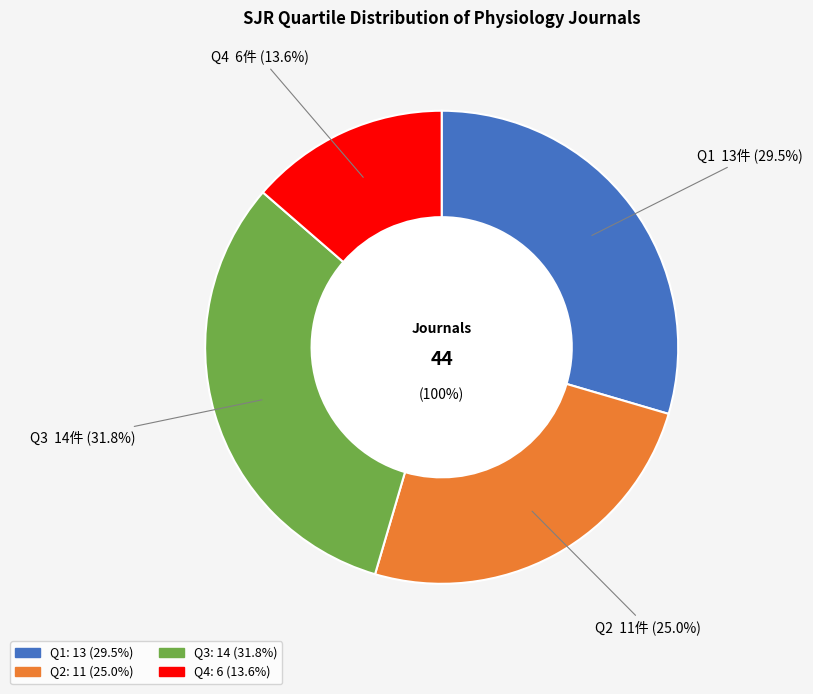

Which slice is the smallest?

Q4